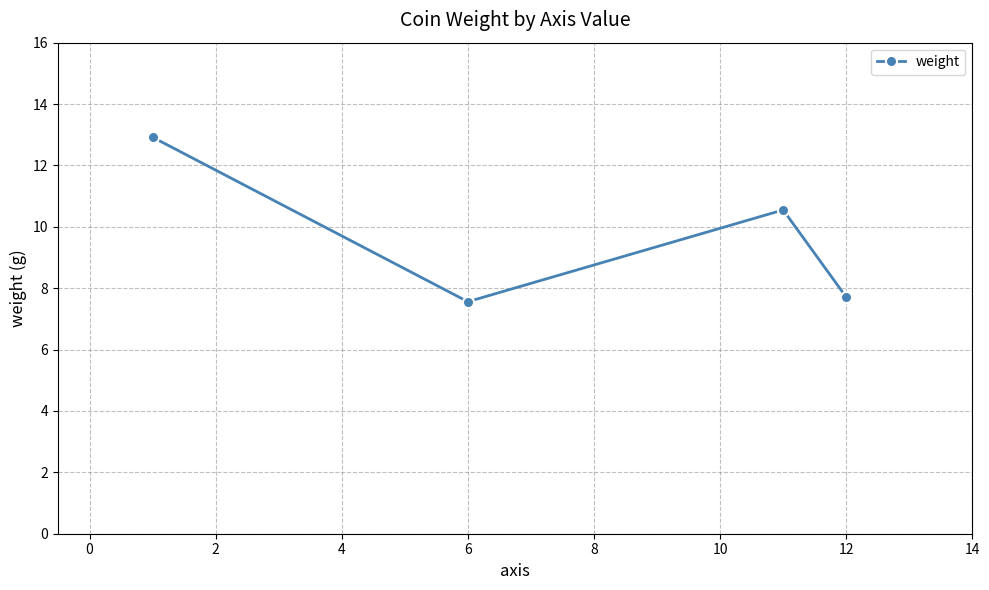

Count the values in the range 7 to 12.

3